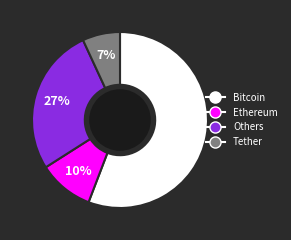

Does any single category account for the majority?

Yes